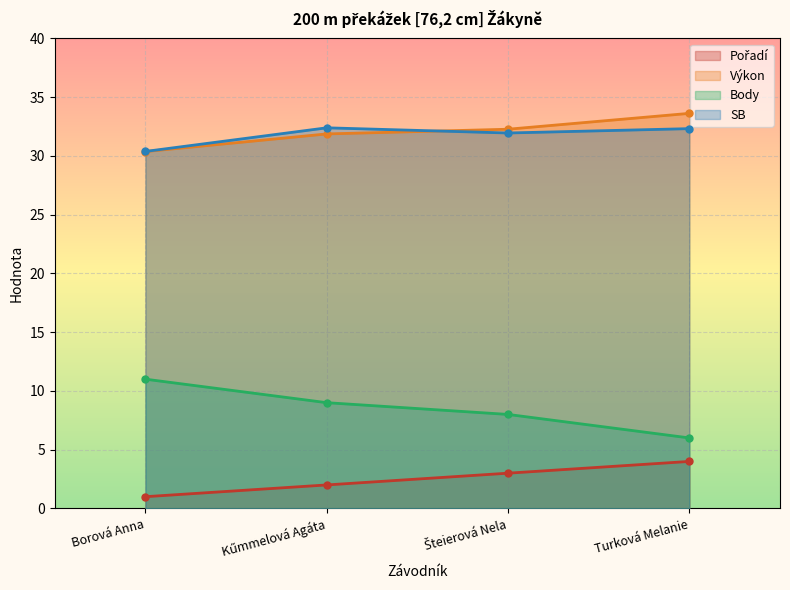

The value of Pořadí at Turková Melanie is 4.0. True or false?

True